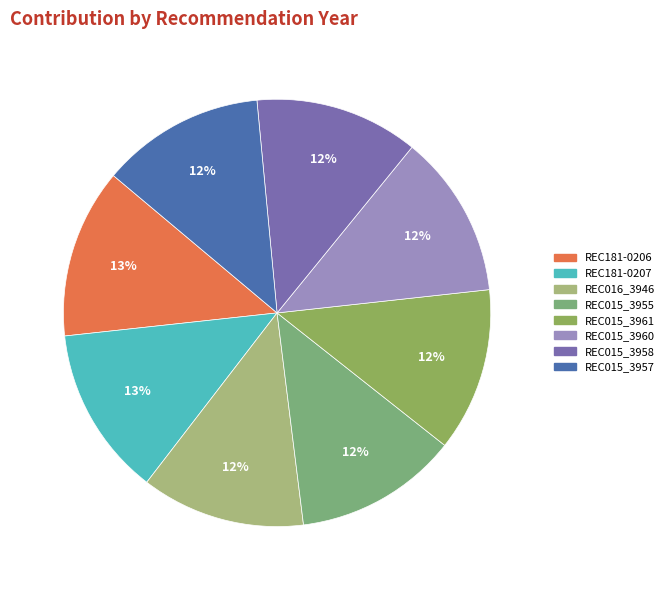

How many segments does this pie chart have?

8